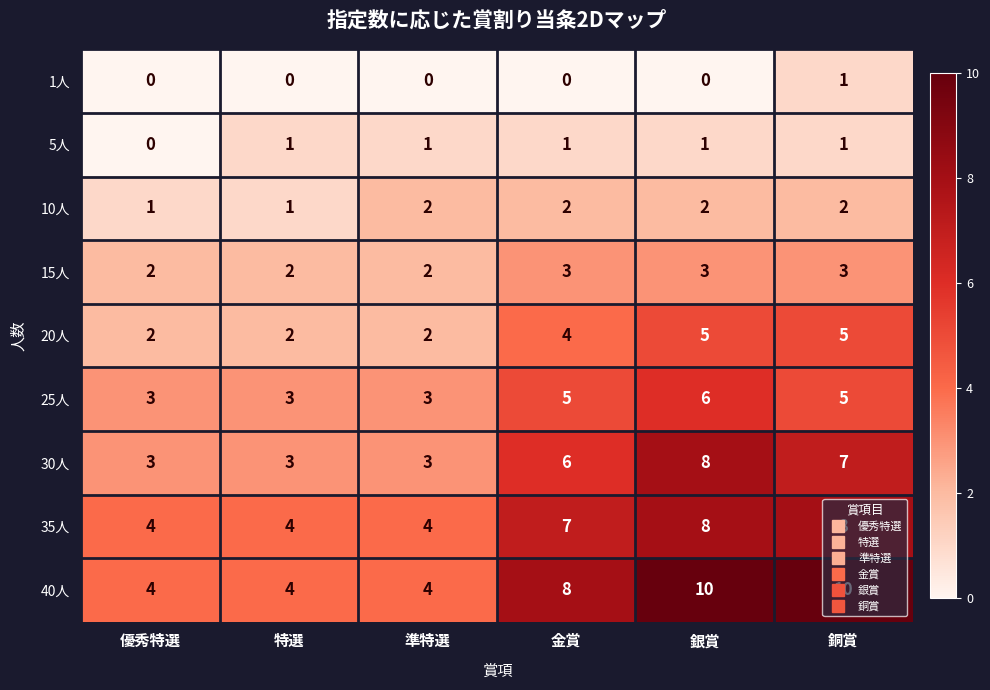

How many data points does each series have?

6